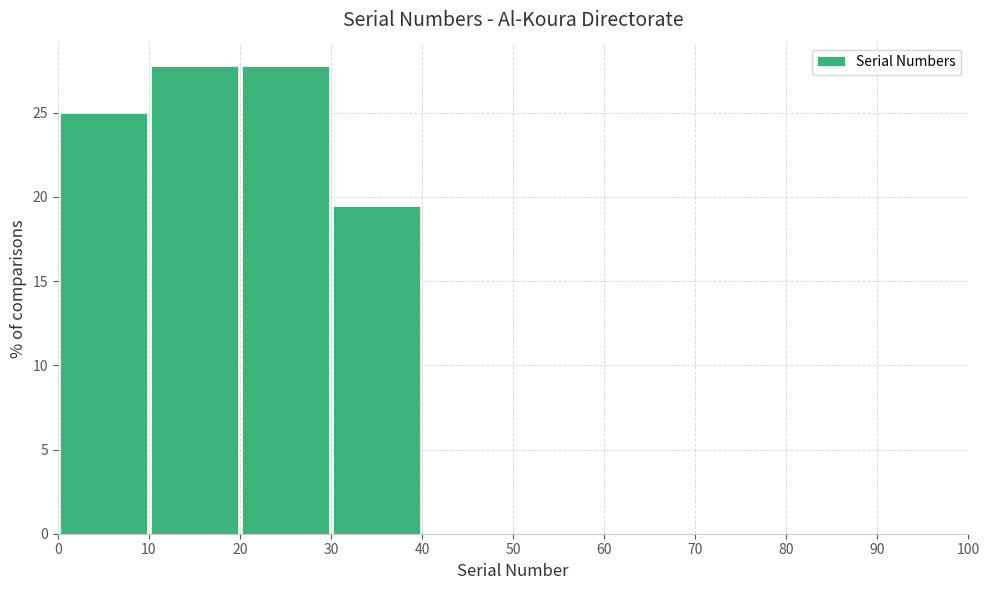

Reading left to right, transcribe this chart: for each bar, give the range it covers on the x-axis and its height. The values are not printed on the chart, so give them approximately, as read against the axis.

0 to 10: 25.0
10 to 20: 28.0
20 to 30: 28.0
30 to 40: 19.5
40 to 50: 0
50 to 60: 0
60 to 70: 0
70 to 80: 0
80 to 90: 0
90 to 100: 0